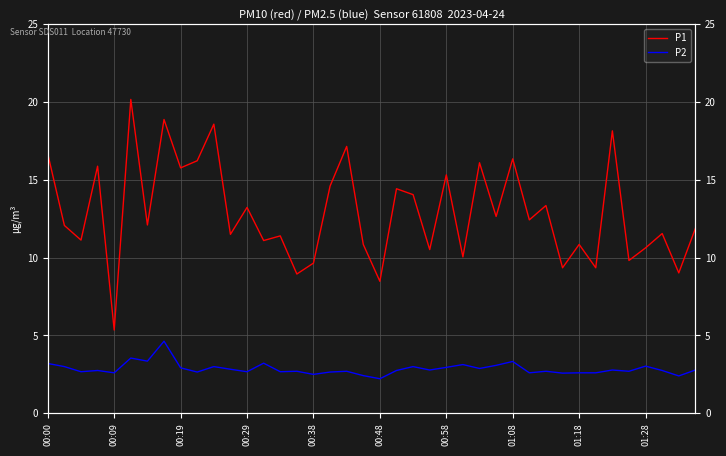

At how many categories does at least one series exceed 15?

12